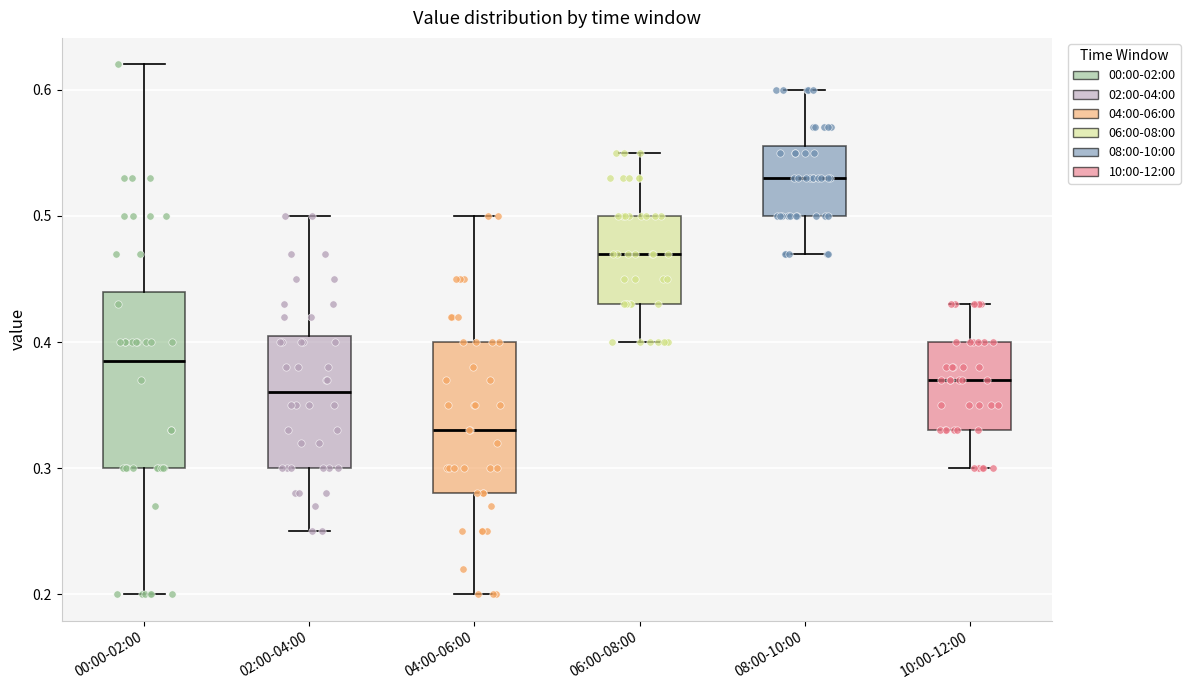

Reading left to right, read every box against the y-axis: the position of its median line, the range the box covers, and the ends of its whiskers. The values are not printed on the chart, so give them approximately, as read against the axis.

00:00-02:00: median 0.39, box 0.30 to 0.44, whiskers 0.20 to 0.62
02:00-04:00: median 0.36, box 0.30 to 0.41, whiskers 0.25 to 0.50
04:00-06:00: median 0.33, box 0.28 to 0.40, whiskers 0.20 to 0.50
06:00-08:00: median 0.47, box 0.43 to 0.50, whiskers 0.40 to 0.55
08:00-10:00: median 0.53, box 0.50 to 0.56, whiskers 0.47 to 0.60
10:00-12:00: median 0.37, box 0.33 to 0.40, whiskers 0.30 to 0.43